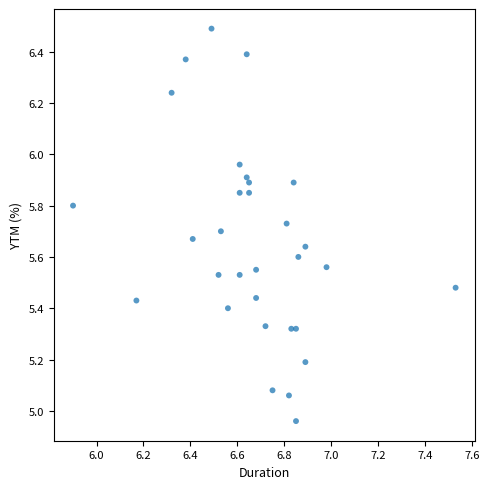

What is the range of X values (max minus min)?

1.6